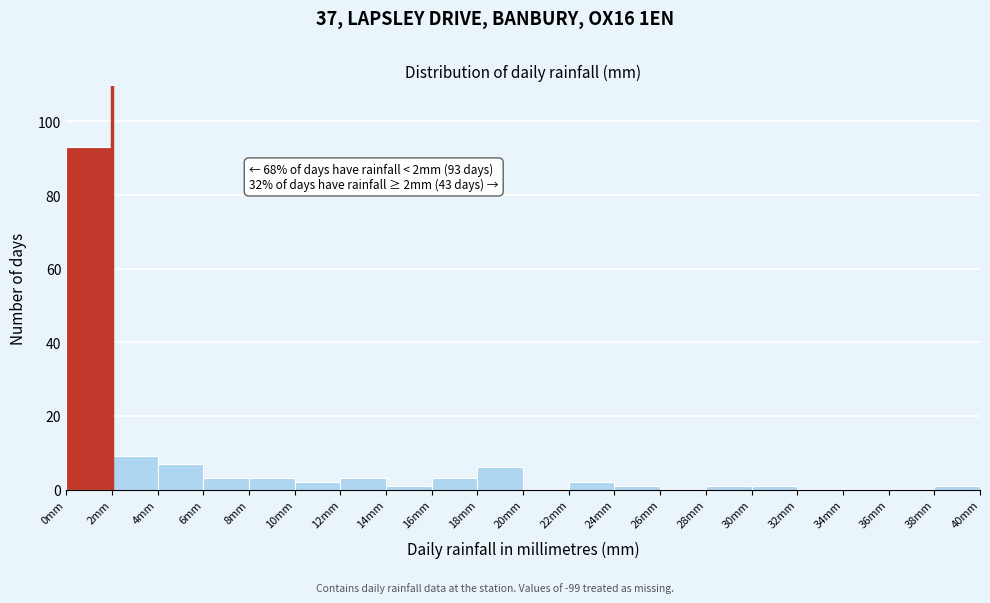

Which range on the x-axis has the tallest bar?

0 to 2